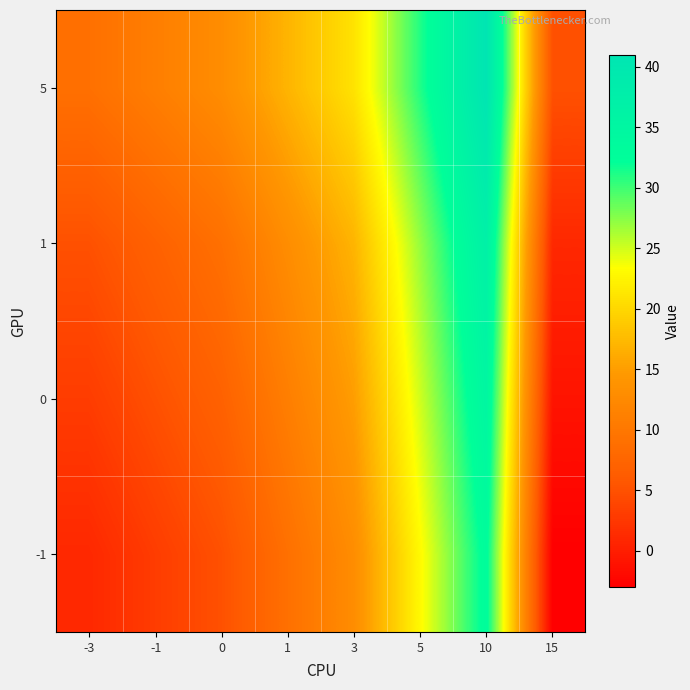

Reading left to right, extract all data points from this chart.

-1: -3=1	-1=3	0=5	1=9	3=13	5=23	10=33	15=-3
0: -3=3	-1=5	0=7	1=11	3=15	5=25	10=35	15=-1
1: -3=5	-1=7	0=9	1=13	3=17	5=27	10=37	15=1
5: -3=9	-1=11	0=13	1=17	3=21	5=31	10=41	15=5